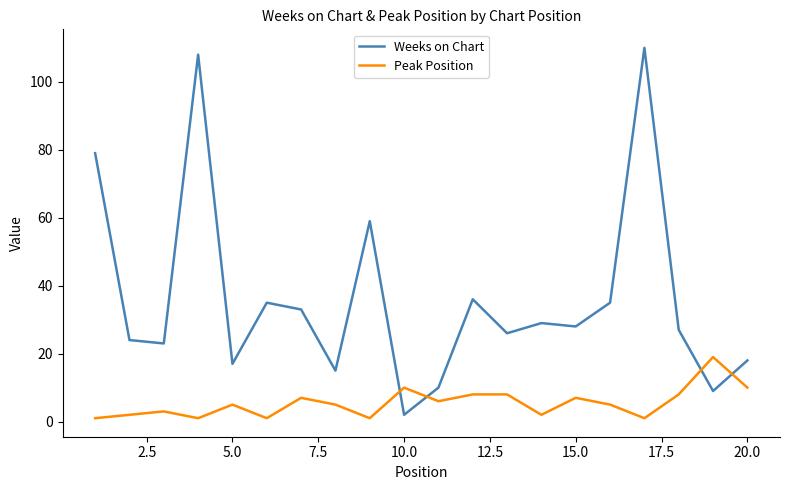

At how many categories does at least one series exceed 101?

2